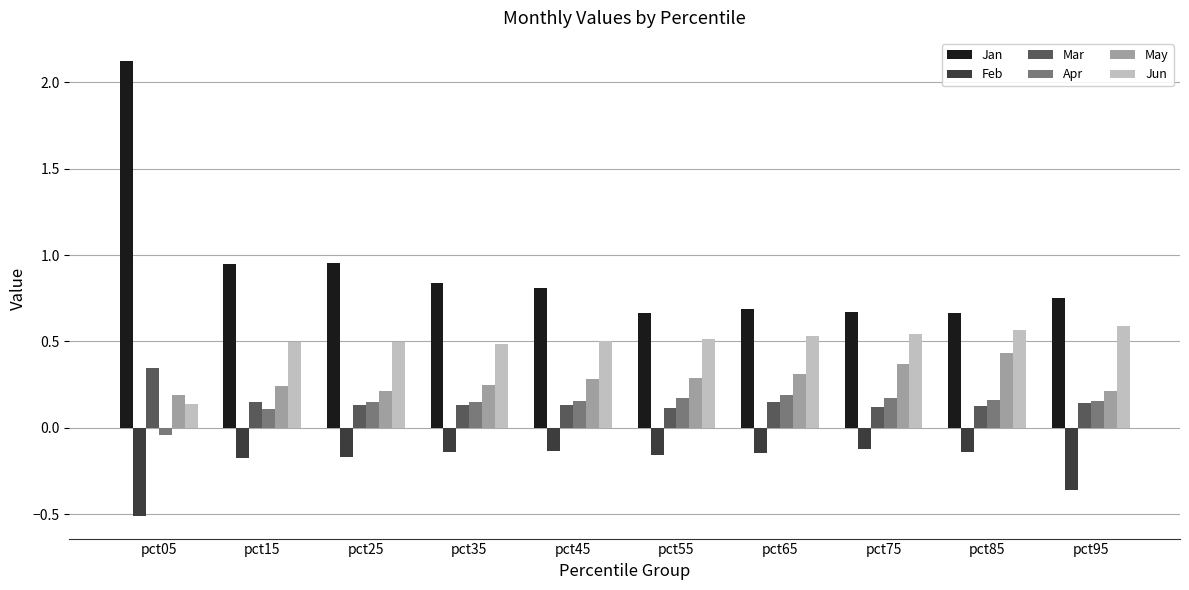

The value of Jun at pct65 is 0.5. True or false?

True